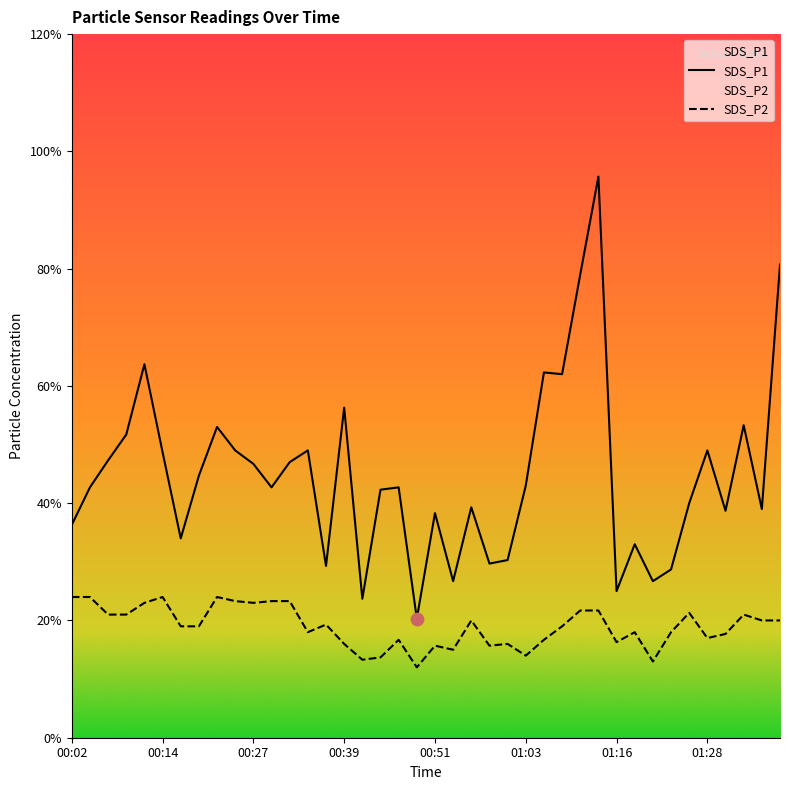

Which series reaches the minimum Y coordinate?

SDS_P2